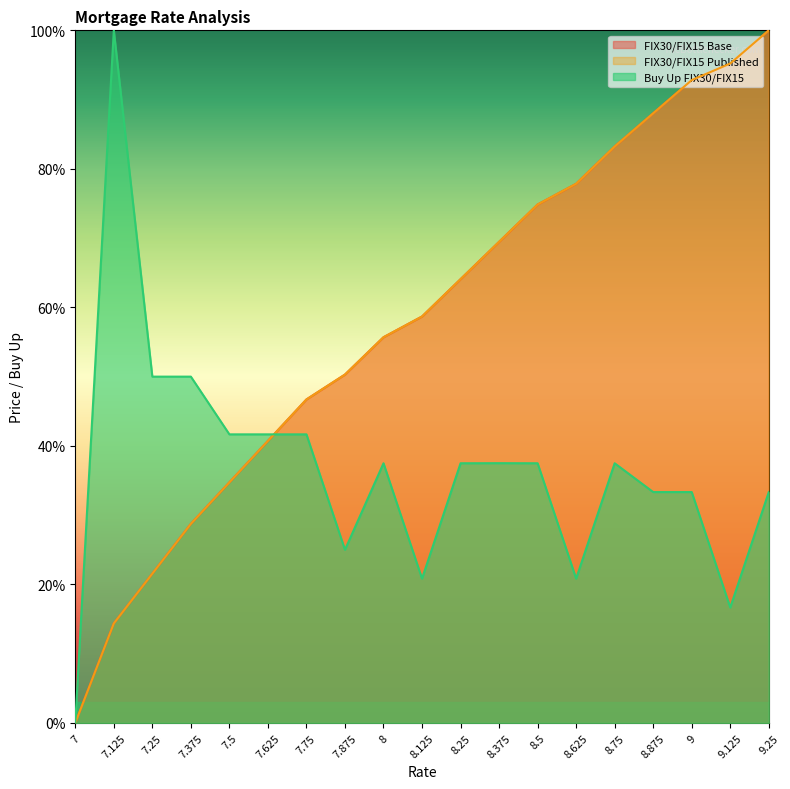

At which category does the chart reach its peak across all series?

9.25